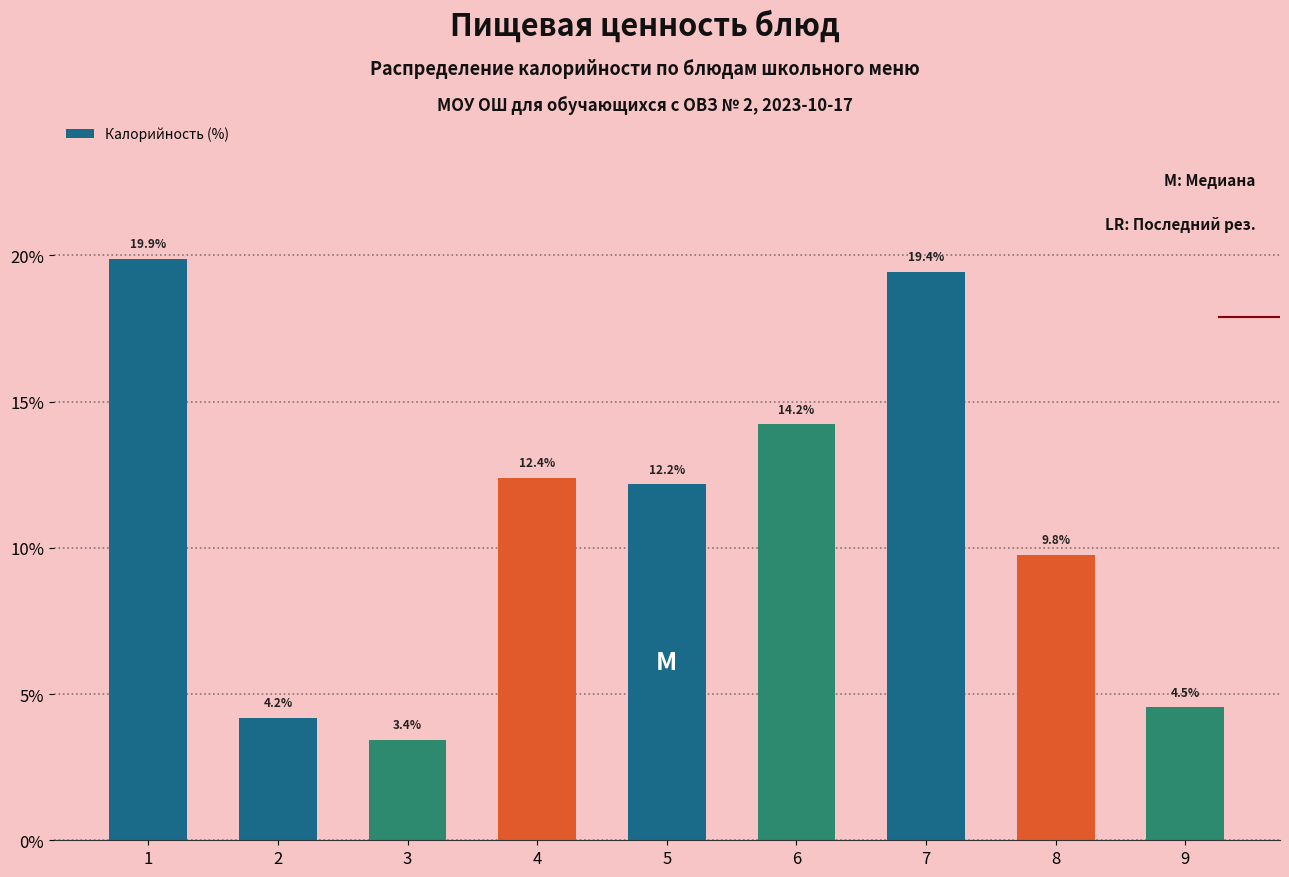

Reading left to right, extract all data points from this chart.

1=19.9	2=4.2	3=3.4	4=12.4	5=12.2	6=14.2	7=19.4	8=9.8	9=4.5